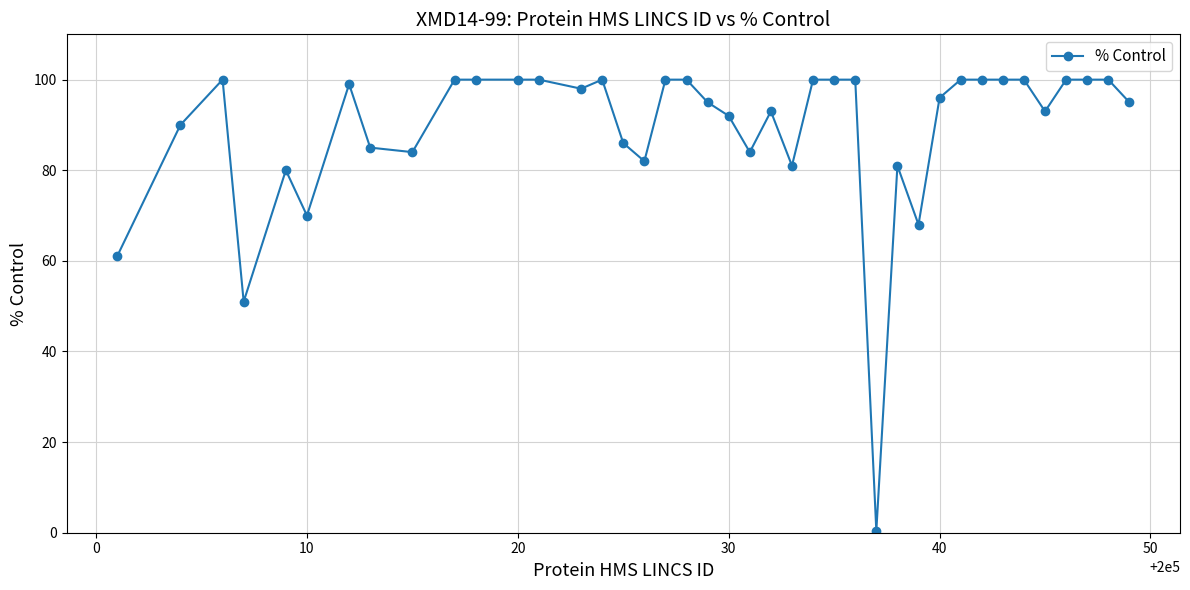

What is the sum of all values?

3564.4